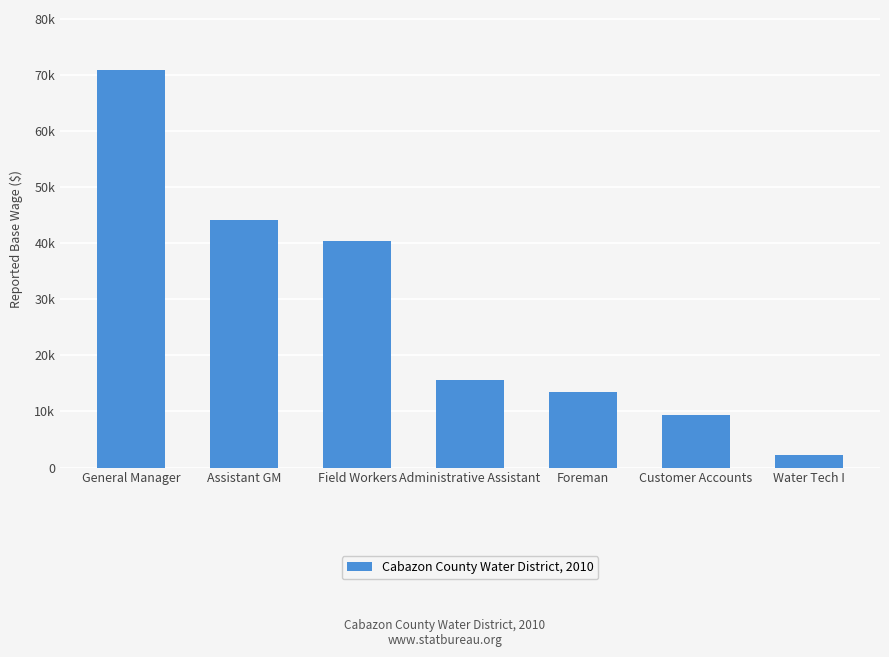

At which category does the chart reach its minimum across all series?

Water Tech I